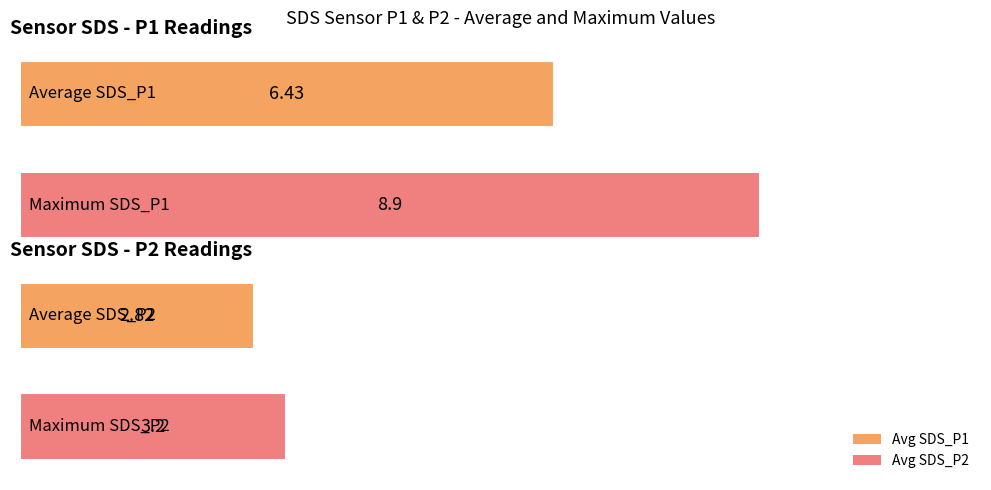

What is the difference between the maximum and minimum values?

6.1